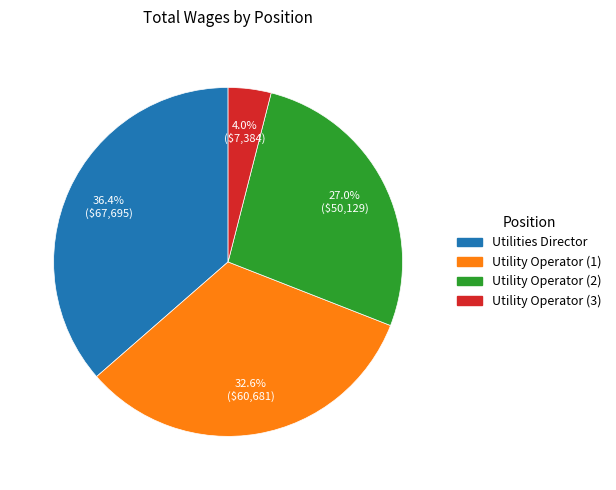

Rank the categories by value from lowest to highest.

Utility Operator (3), Utility Operator (2), Utility Operator (1), Utilities Director